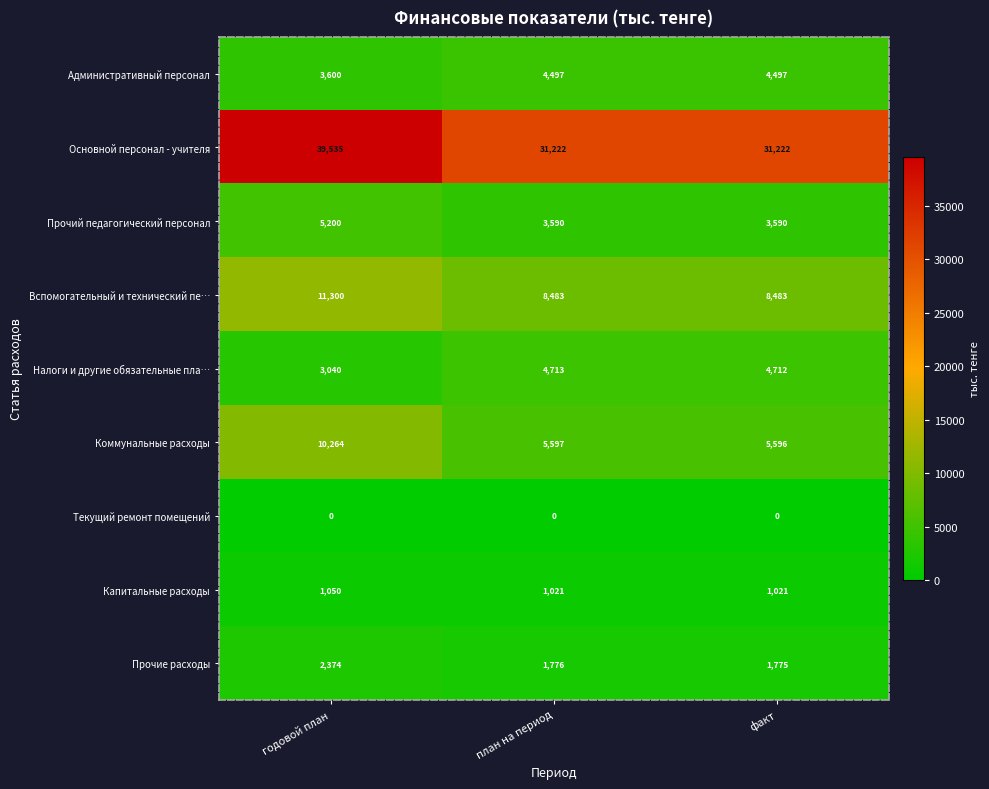

What is the lowest value of the Налоги и другие обязательные пла… series?

3040